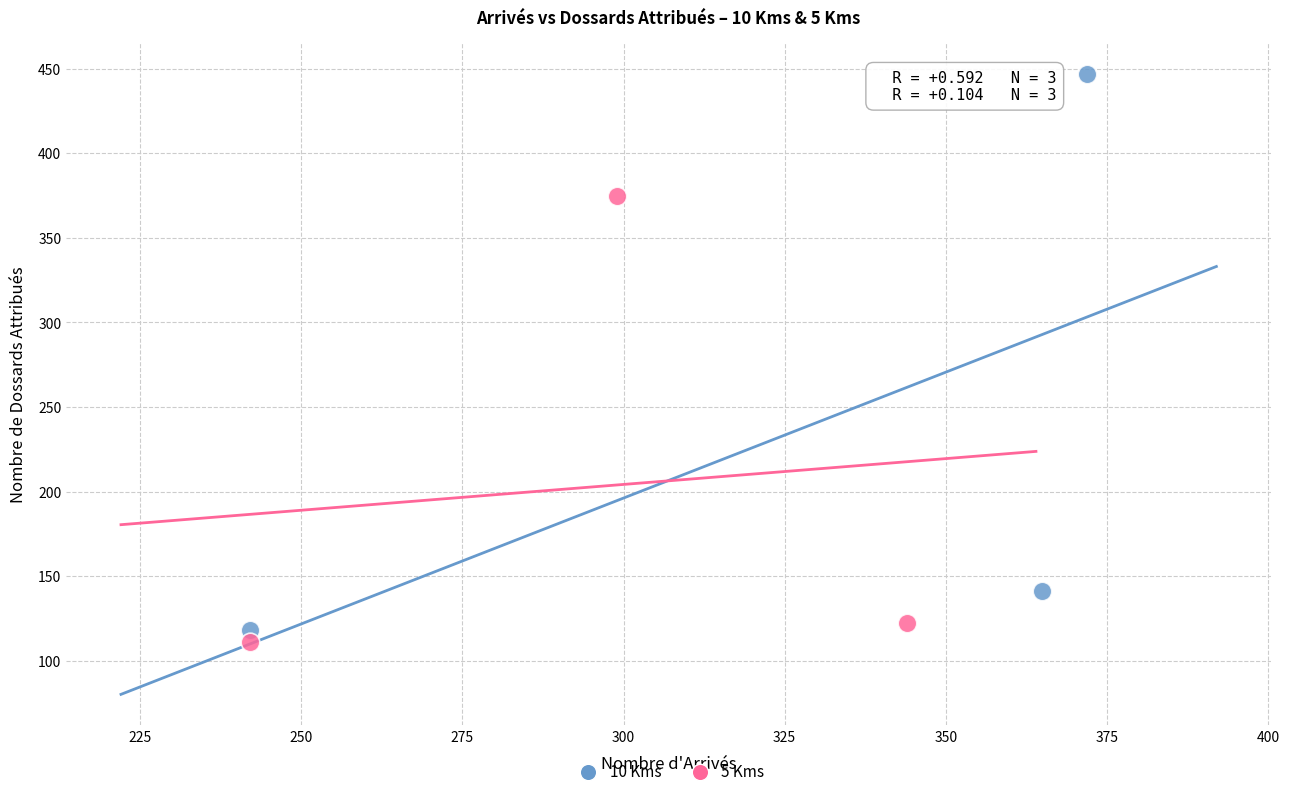

What are all the series names shown in the legend?

10 Kms, 5 Kms